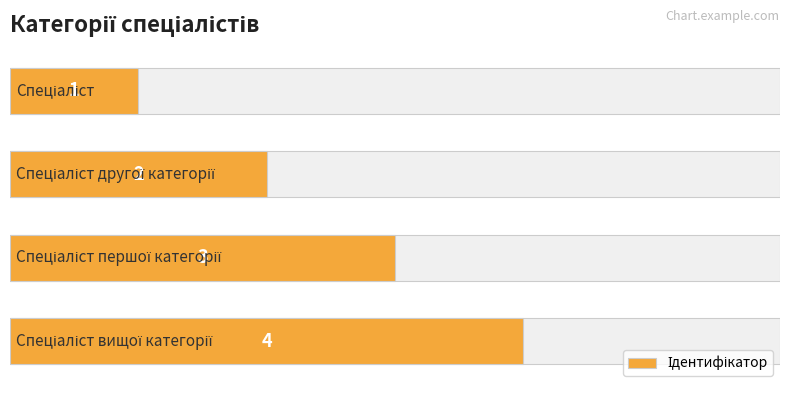

Reading left to right, extract all data points from this chart.

1	2	3	4